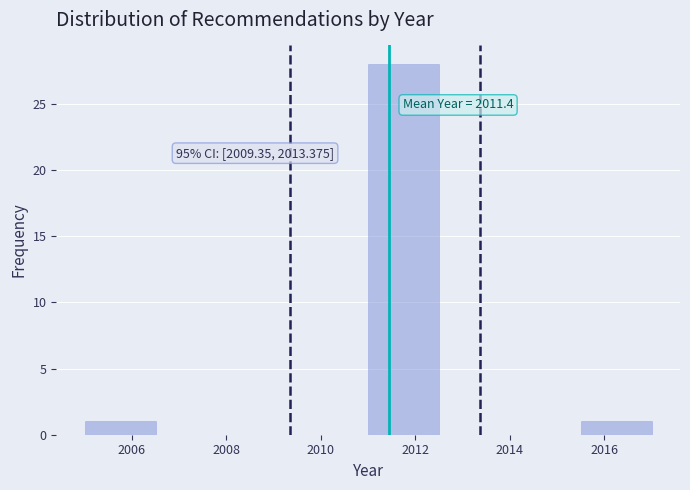

Over which range of the x-axis is the bar tallest?

2011.0 to 2012.5